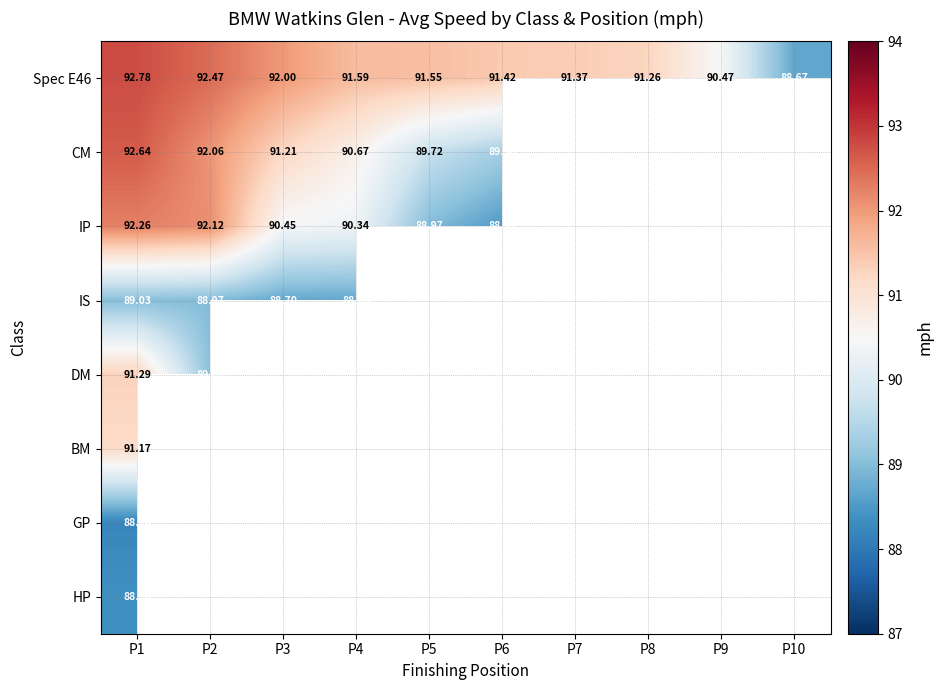

The Spec E46 series shows 91.5 at P5. True or false?

True